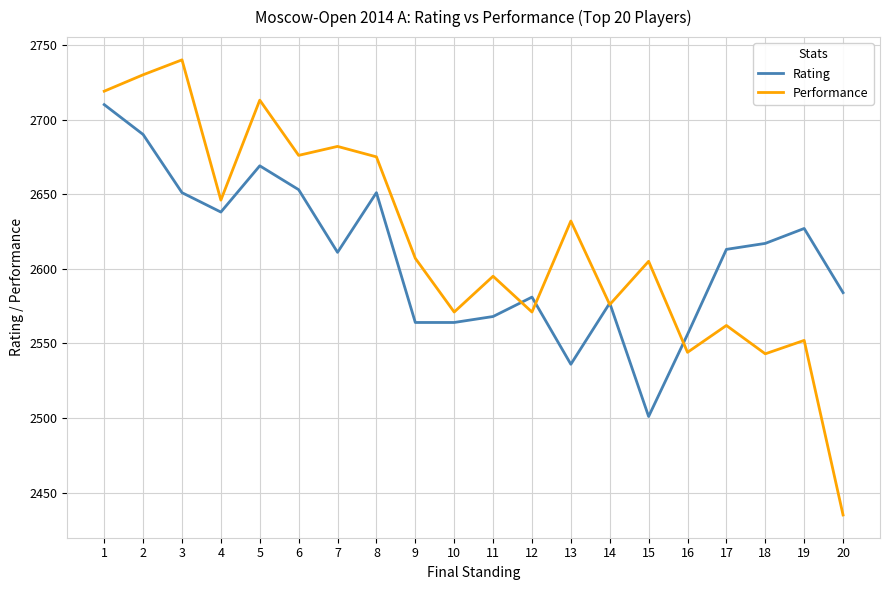

What is the difference between the maximum and minimum values in the Rating series?

209